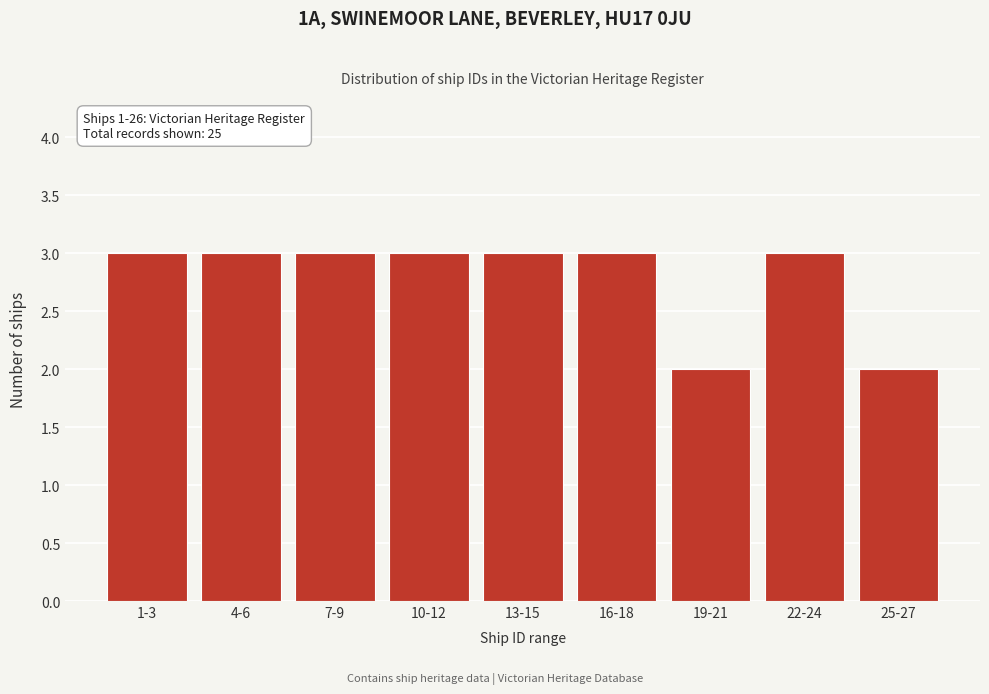

Reading left to right, transcribe all the data shown in this chart.

3	3	3	3	3	3	2	3	2